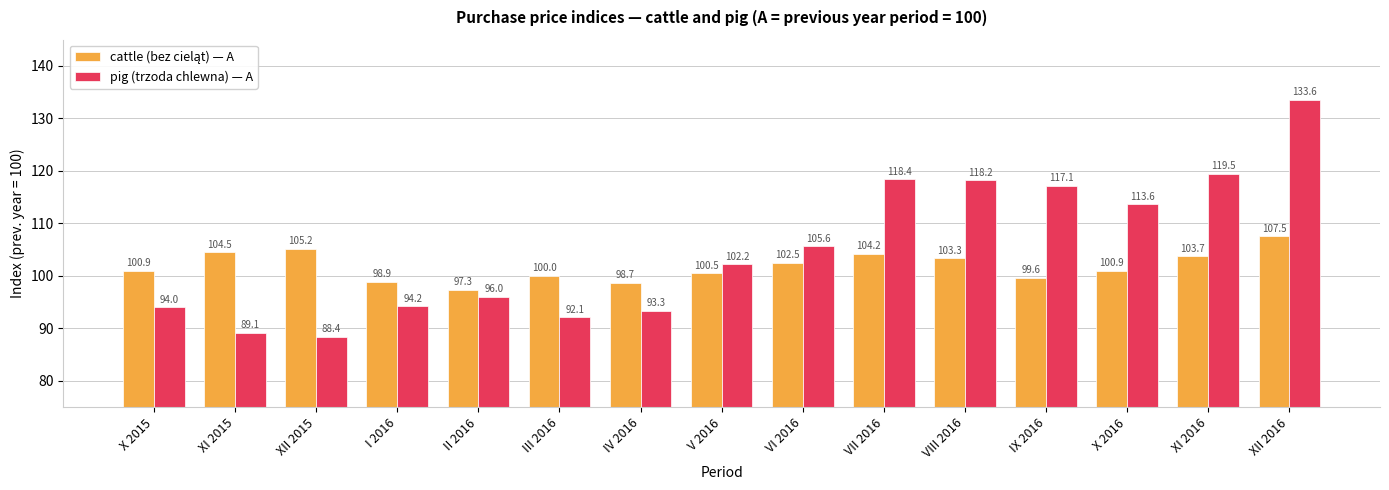

Which series has the widest spread of values?

pig (trzoda chlewna) — A